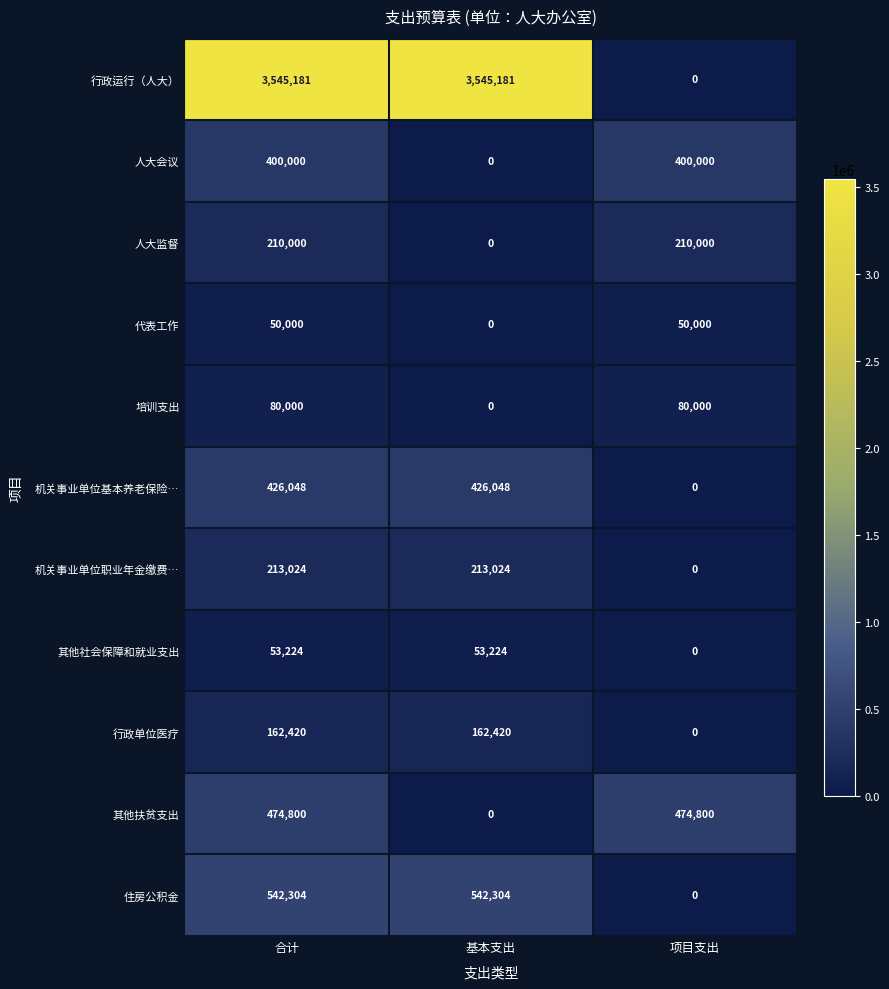

Is it true that 培训支出 equals 0 at 基本支出?

True